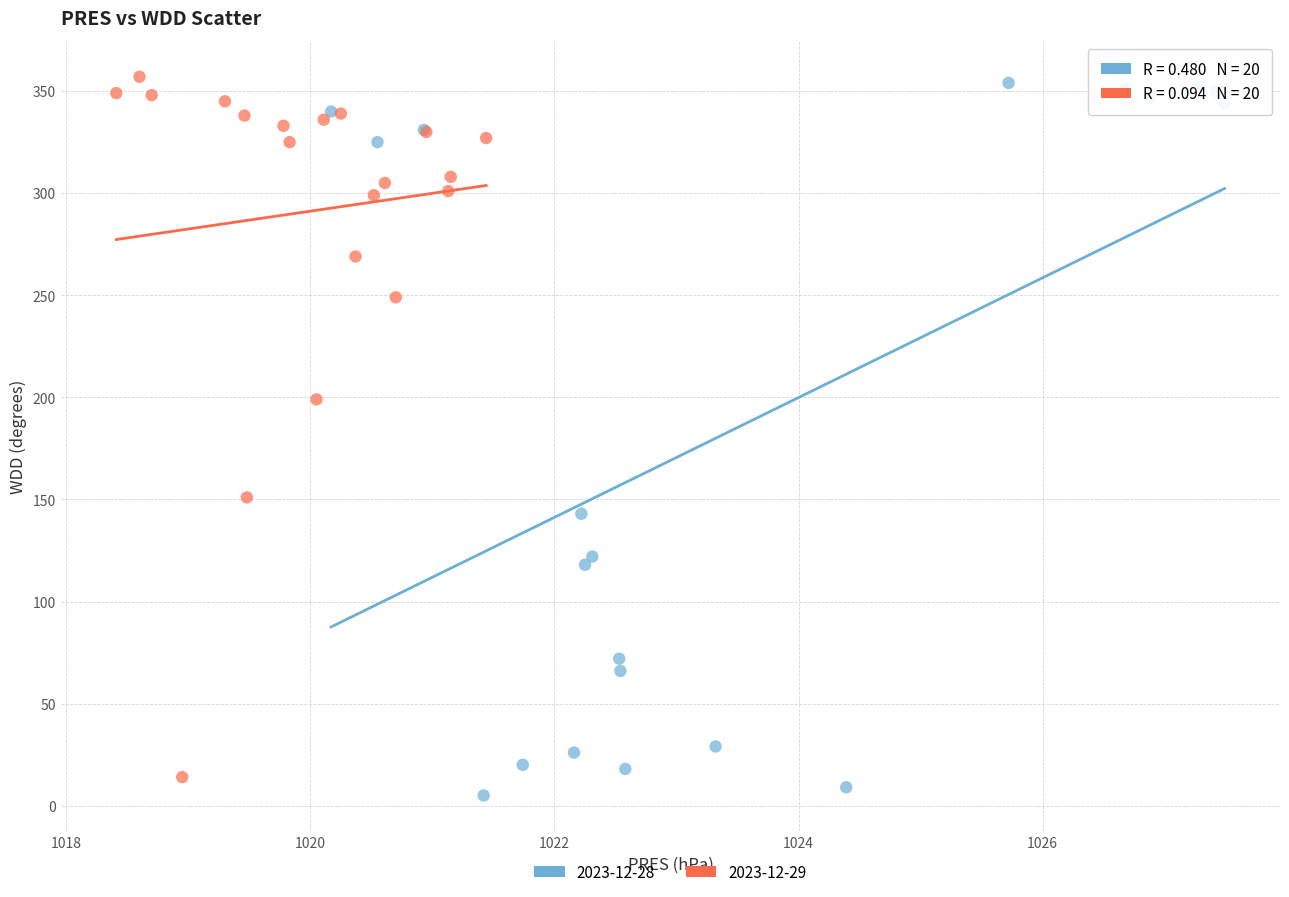

Which series has the widest spread of Y values?

2023-12-28